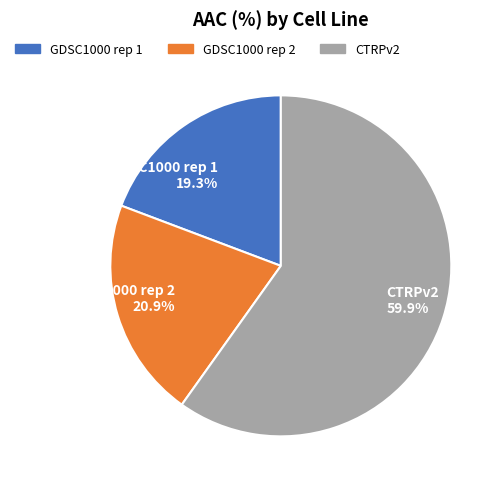

To the nearest percent, what is the difference between the largest and smallest slice percentages?

41%